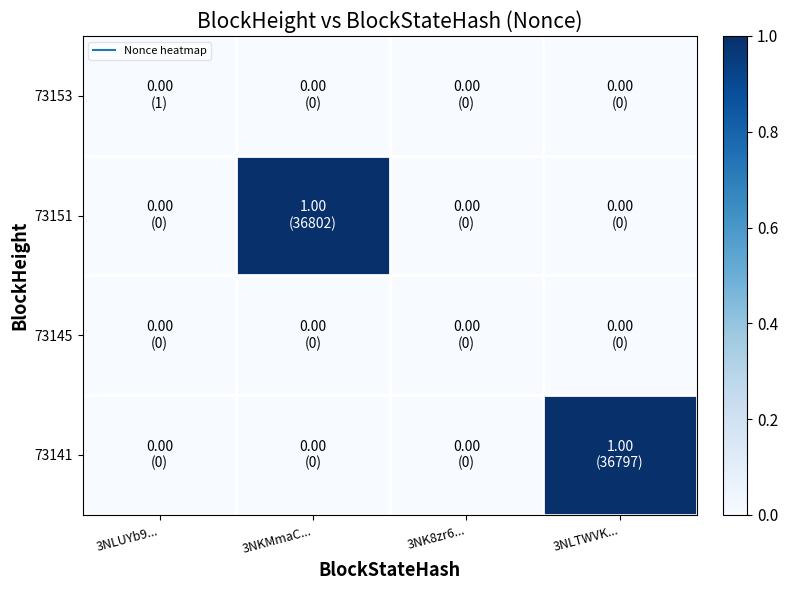

Reading left to right, list all the values displayed in this chart.

73153: 3NLUYb9...=0.0	3NKMmaC...=0.0	3NK8zr6...=0.0	3NLTWVK...=0.0
73151: 3NLUYb9...=0.0	3NKMmaC...=1.0	3NK8zr6...=0.0	3NLTWVK...=0.0
73145: 3NLUYb9...=0.0	3NKMmaC...=0.0	3NK8zr6...=0.0	3NLTWVK...=0.0
73141: 3NLUYb9...=0.0	3NKMmaC...=0.0	3NK8zr6...=0.0	3NLTWVK...=1.0